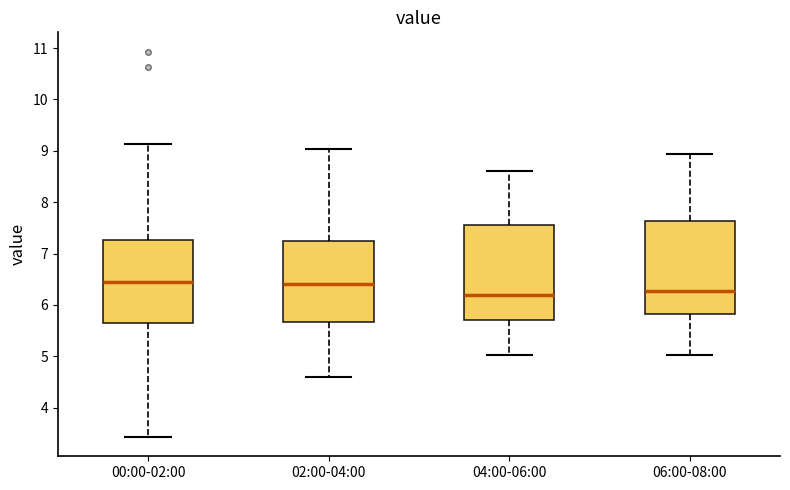

Reading left to right, read every box against the y-axis: the position of its median line, the range the box covers, and the ends of its whiskers. The values are not printed on the chart, so give them approximately, as read against the axis.

00:00-02:00: median 6.5, box 5.7 to 7.3, whiskers 3.4 to 9.1
02:00-04:00: median 6.4, box 5.7 to 7.2, whiskers 4.6 to 9.0
04:00-06:00: median 6.2, box 5.7 to 7.5, whiskers 5.0 to 8.6
06:00-08:00: median 6.3, box 5.8 to 7.6, whiskers 5.0 to 8.9